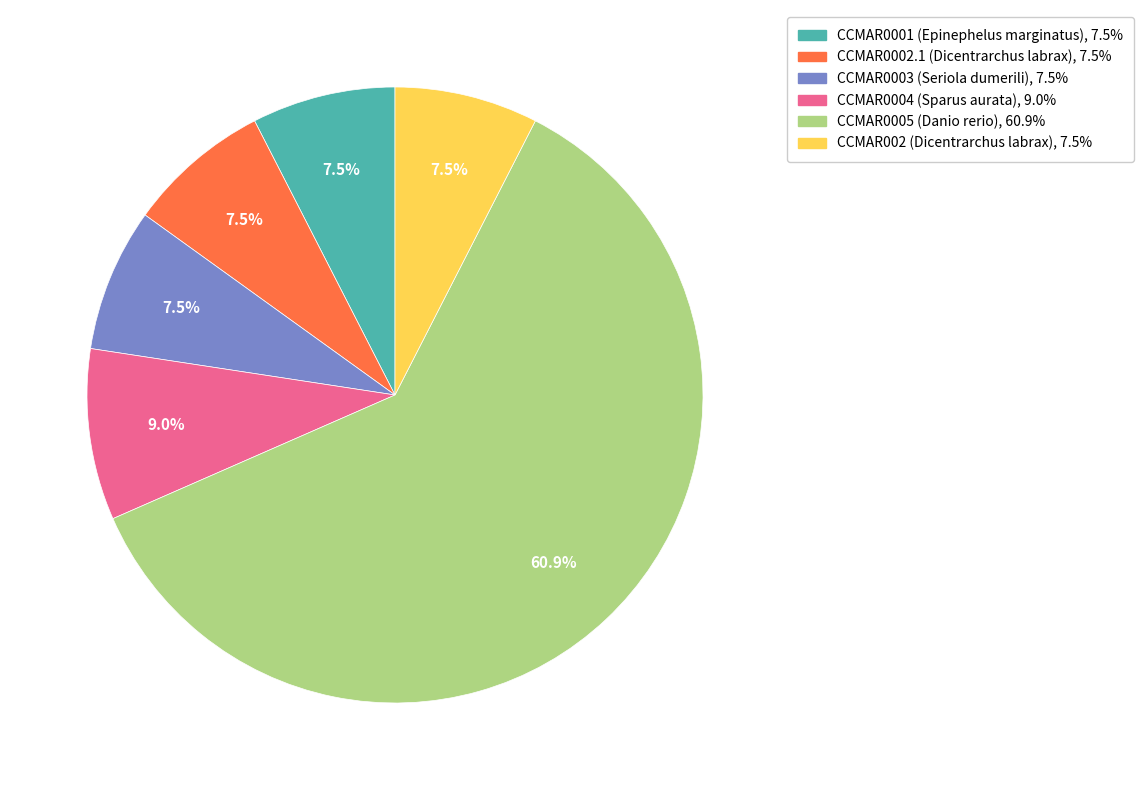

Which category has the biggest portion of the pie?

CCMAR0005 (Danio rerio)